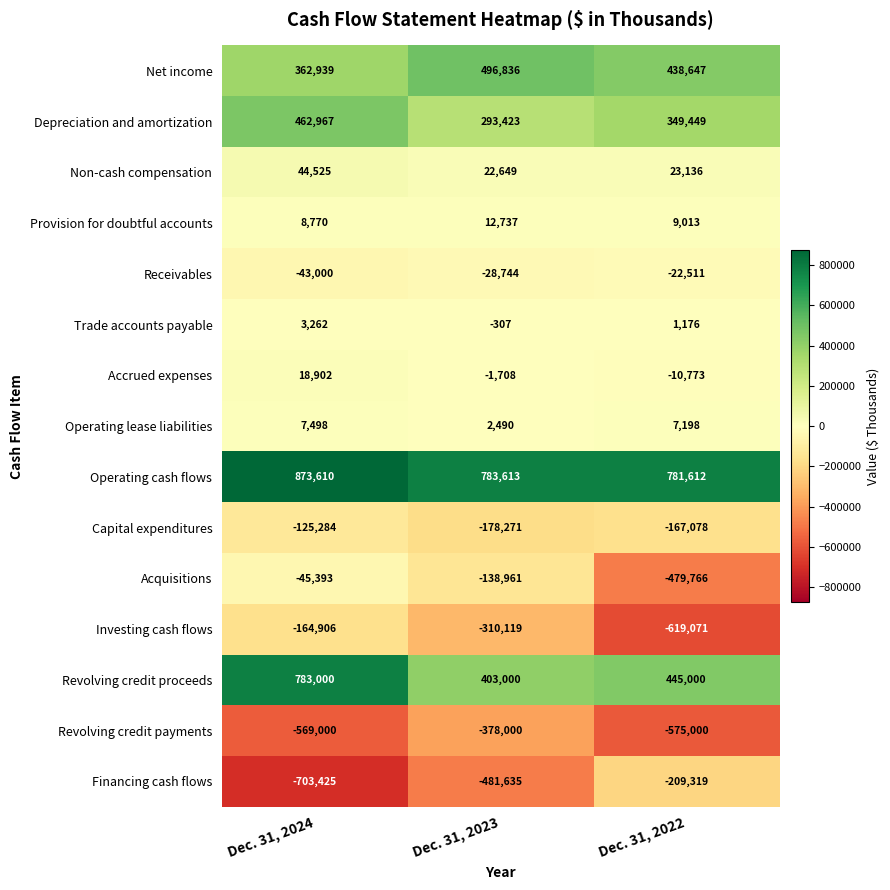

What is the difference between the highest and lowest values at Dec. 31, 2023?

1265248